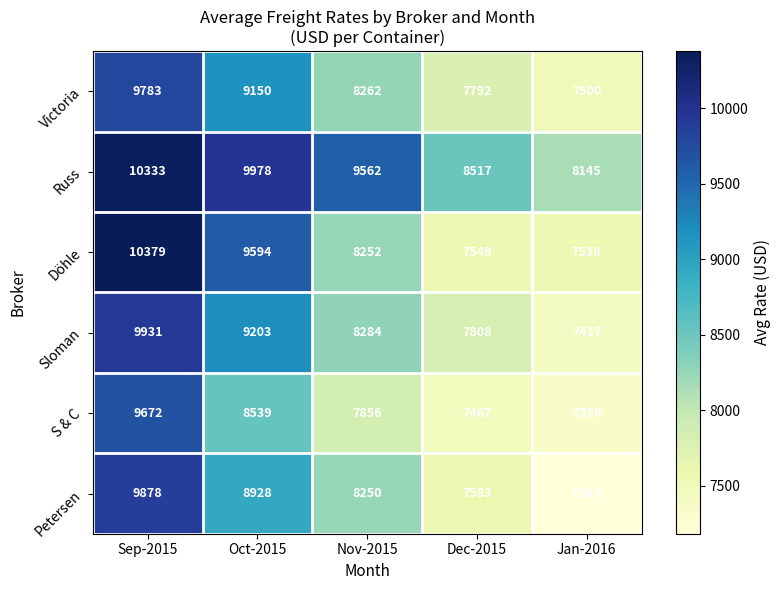

At which category is the sum across all series the highest?

Sep-2015